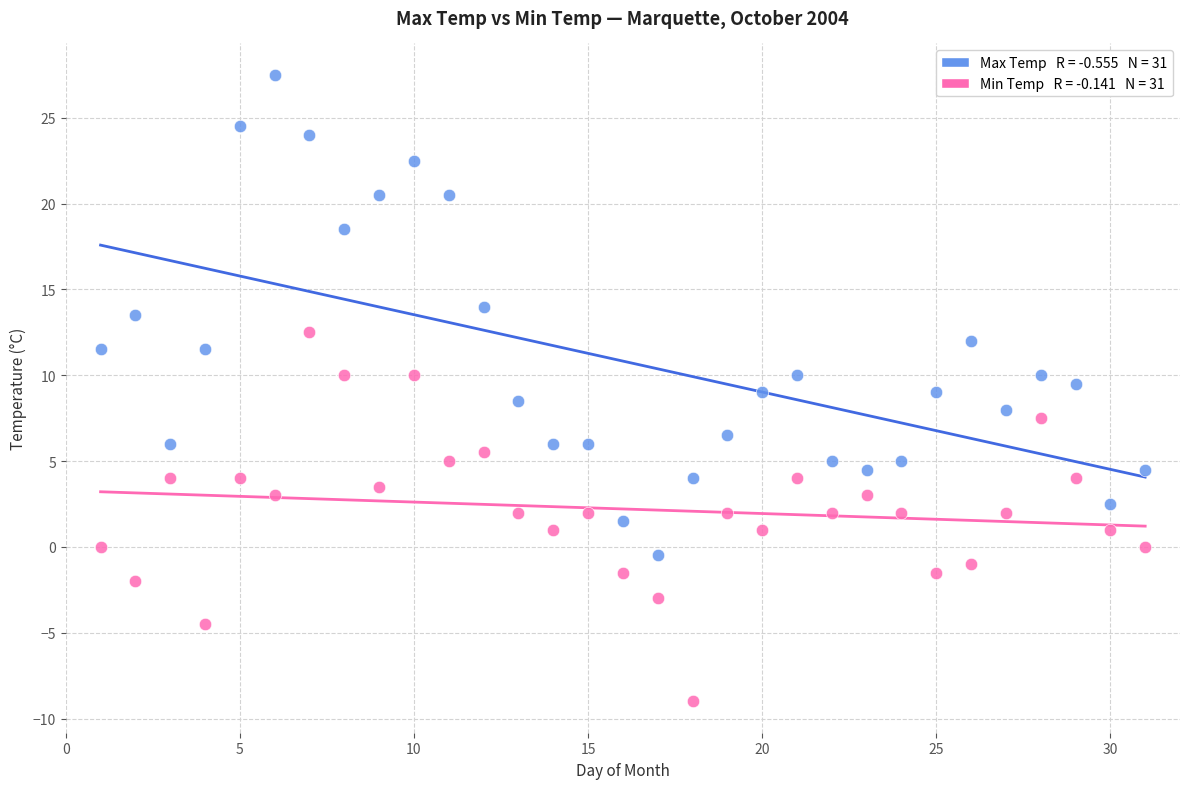

Across all data points, what is the range of X values (max minus min)?

30.0